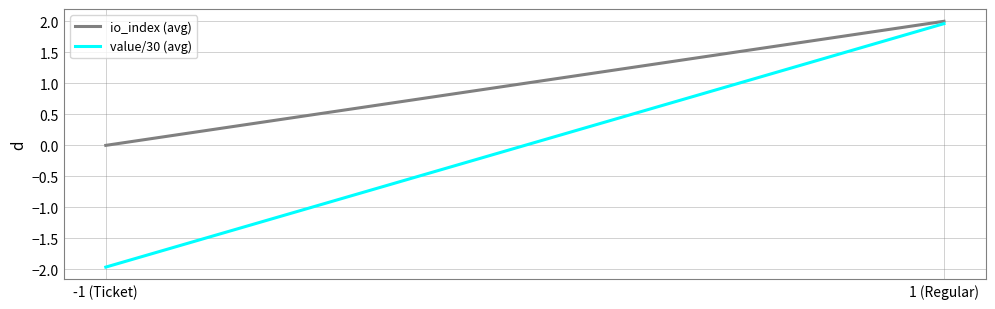

Rank the categories by io_index (avg) value from lowest to highest.

-1 (Ticket), 1 (Regular)